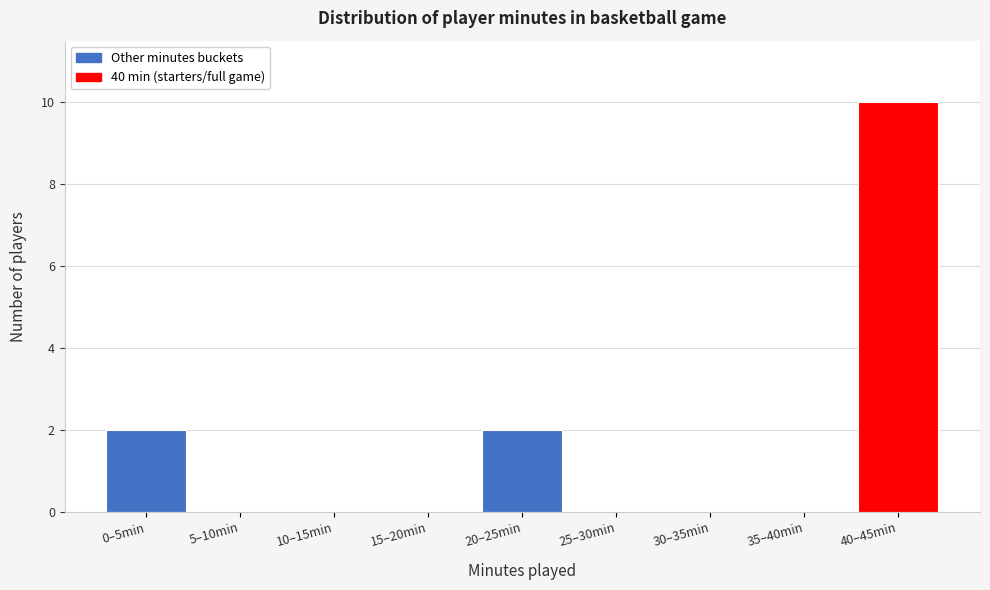

Reading left to right, extract all data points from this chart.

0–5min=2	5–10min=0	10–15min=0	15–20min=0	20–25min=2	25–30min=0	30–35min=0	35–40min=0	40–45min=10